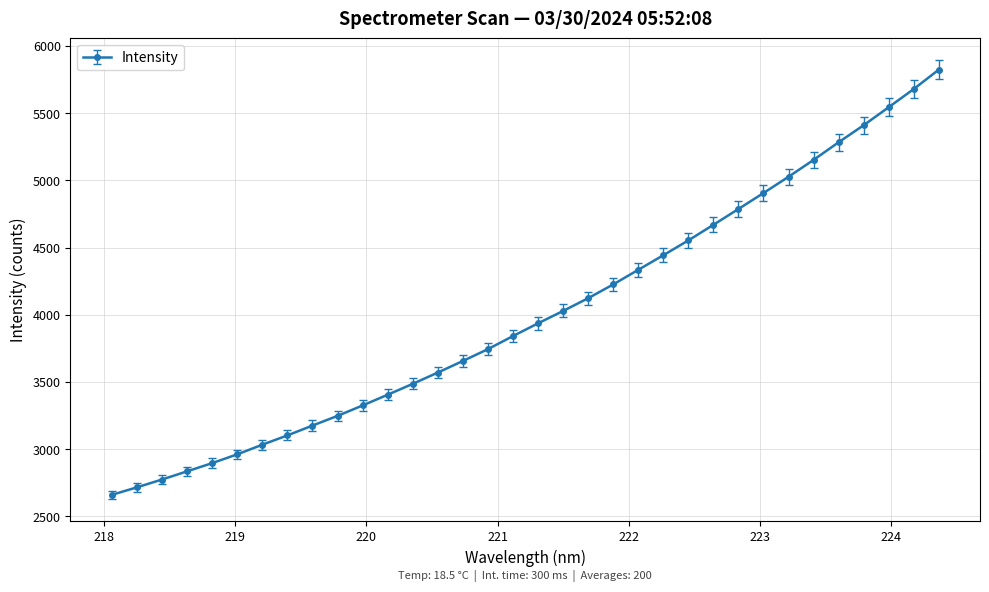

What is the value of the 17th point from the left?

3841.9